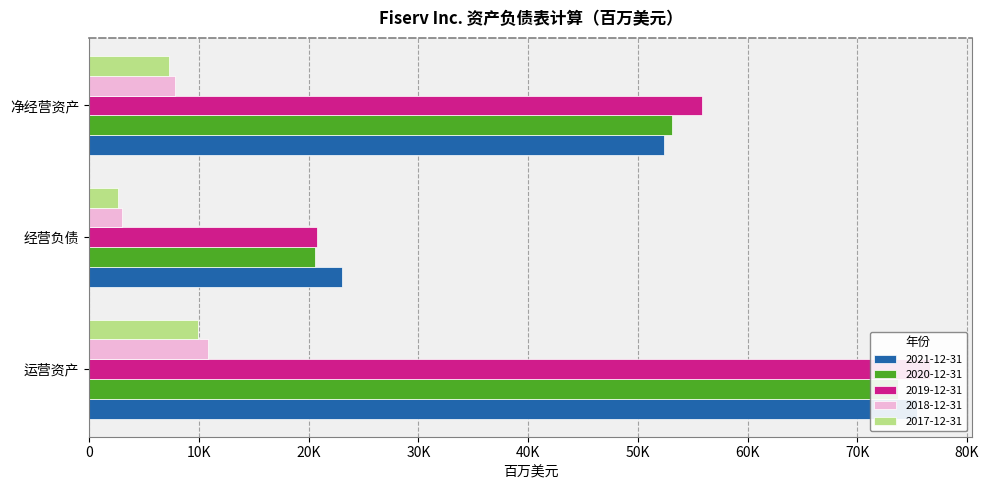

Is it true that 2017-12-31 equals 3685 at 运营资产?

False